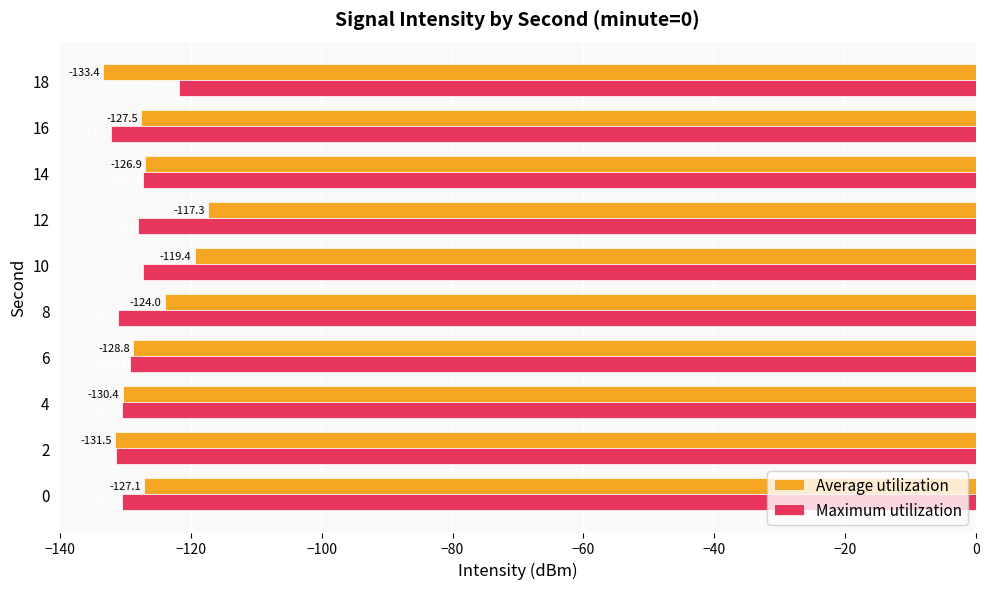

What is the average value of the Average utilization series?

-126.6